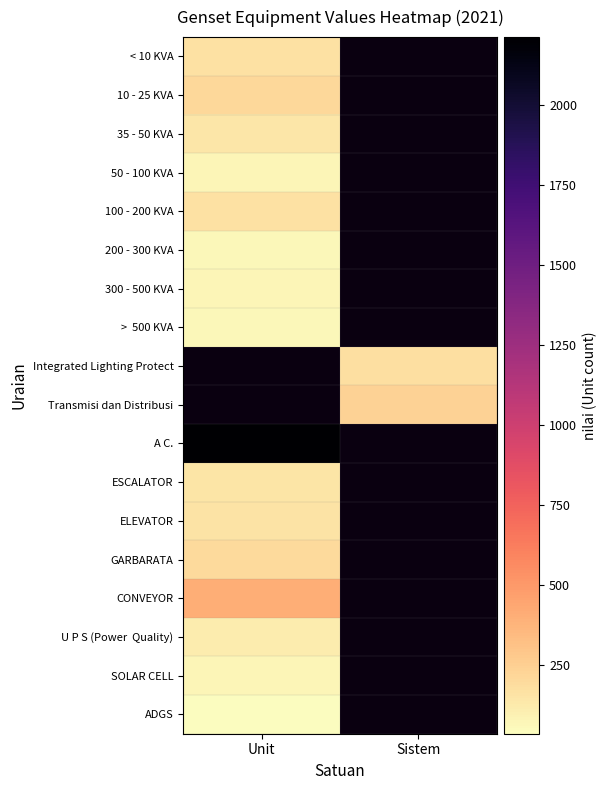

Where is 100 - 200 KVA nearest to the value 165?

Unit